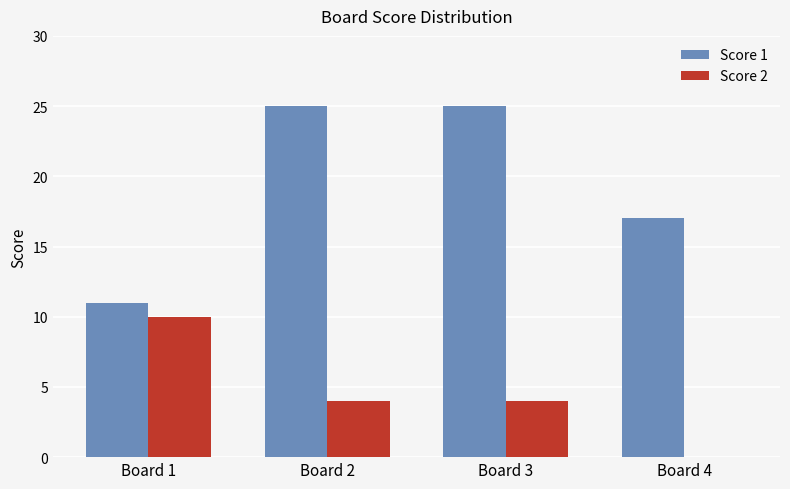

The Score 2 series shows 5 at Board 1. True or false?

False